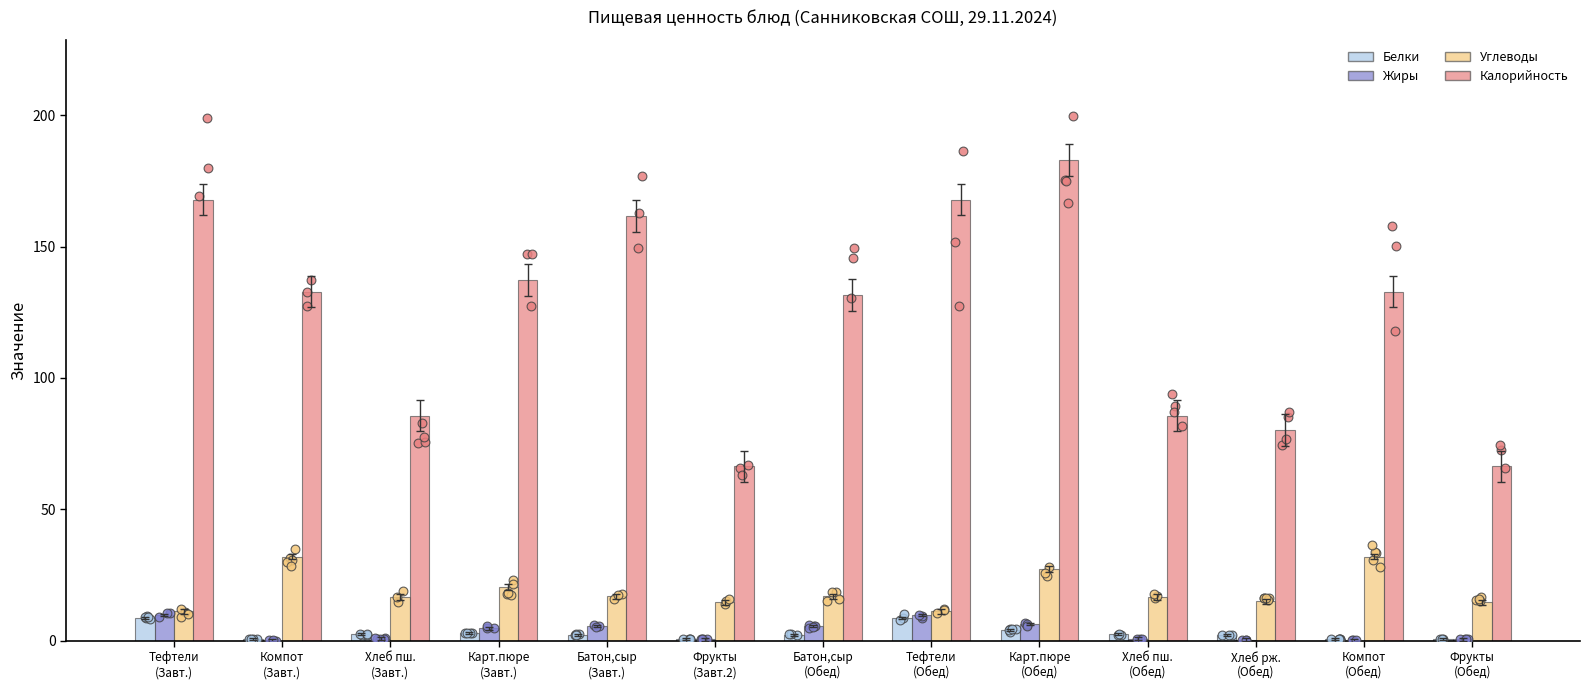

Which series has the largest Y range (max minus min)?

Калорийность